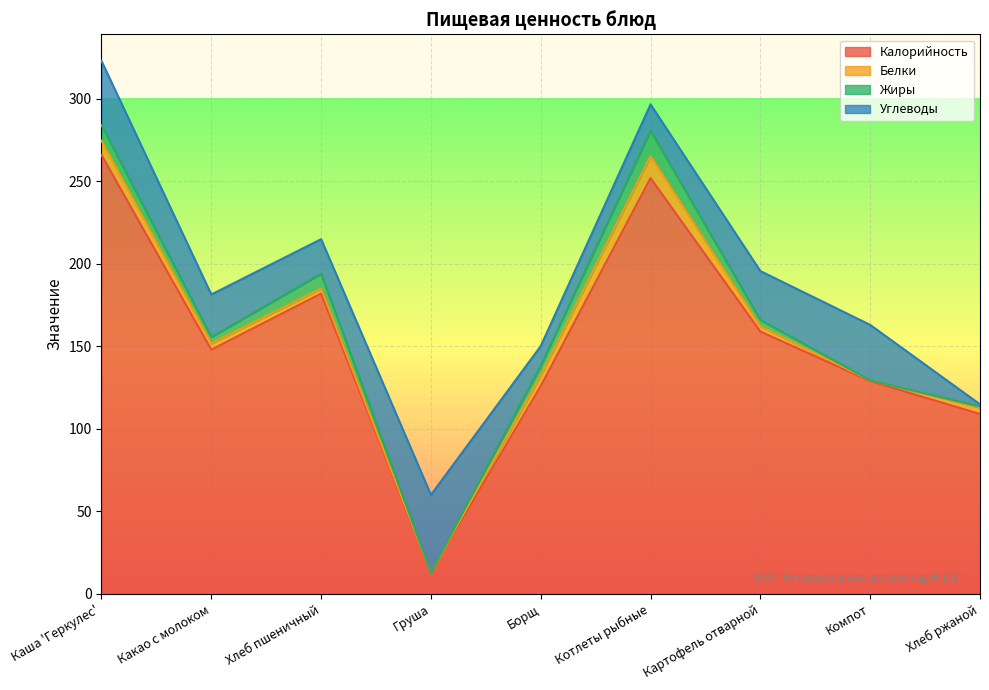

List the labels in order of Белки value, largest first.

Котлеты рыбные, Каша 'Геркулес', Борщ, Хлеб ржаной, Какао с молоком, Хлеб пшеничный, Картофель отварной, Компот, Груша